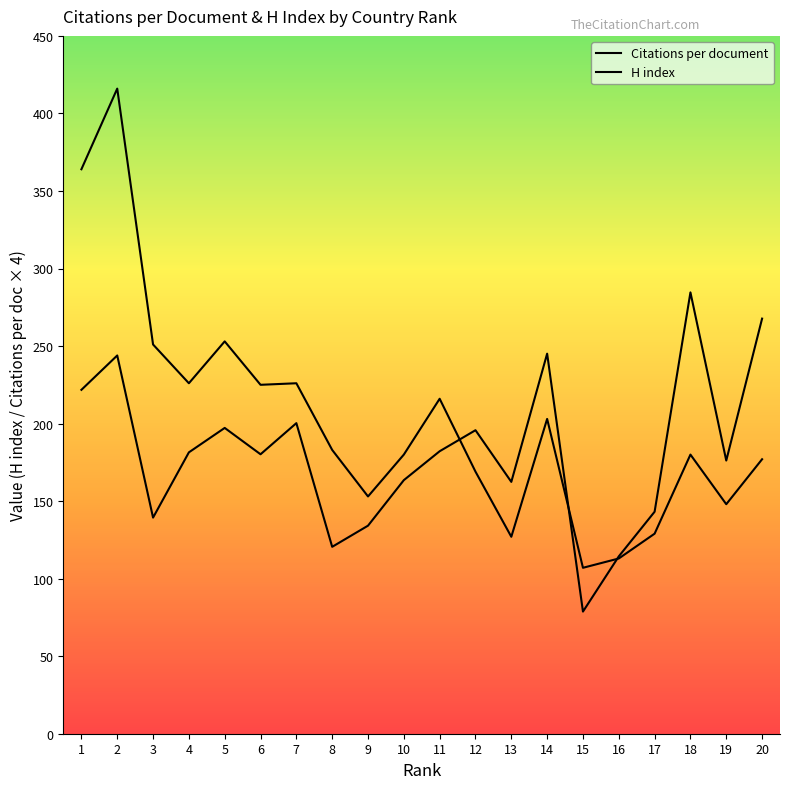

Which series has the largest total across all categories?

H index